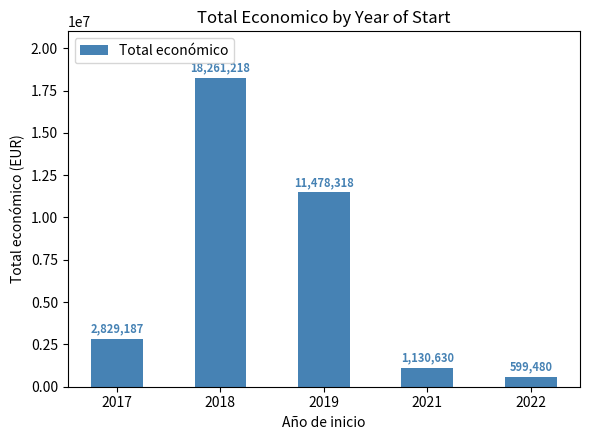

At which label is the value closest to 9430349?

2019